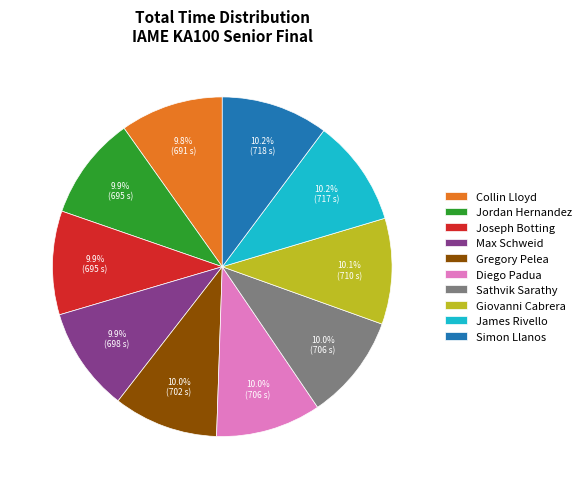

Combined, what portion of the pie is Collin Lloyd and Max Schweid?

19.7%